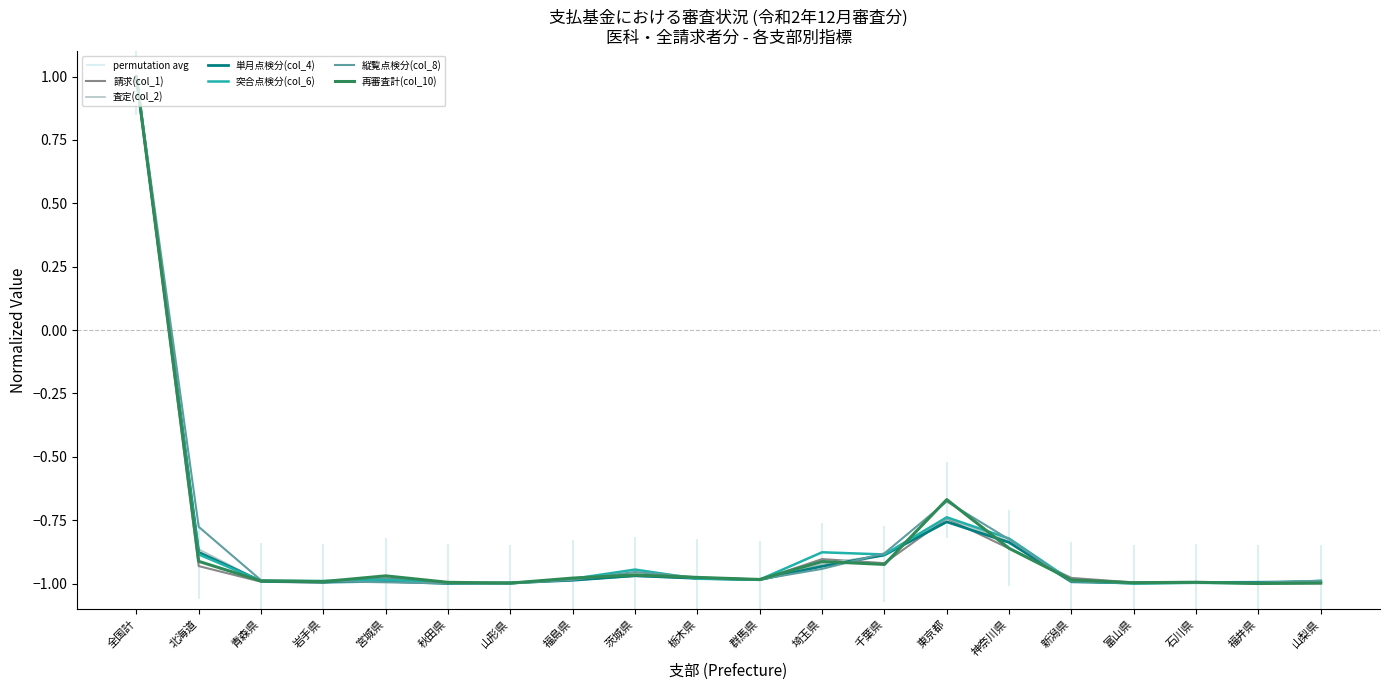

What is the difference between the maximum and minimum values in the 請求(col_1) series?

2.0